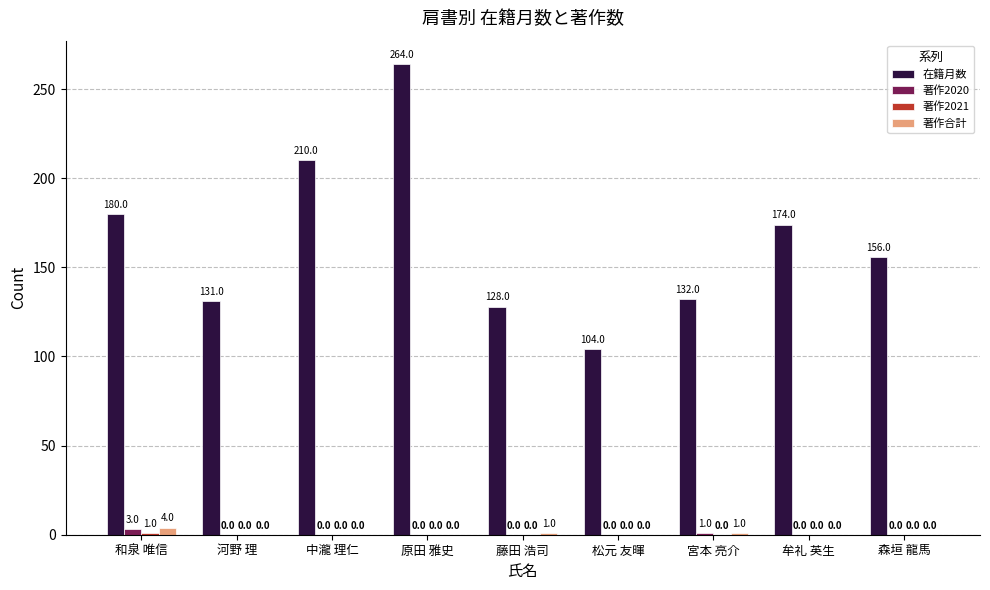

Which category has the highest value in the 著作2020 series?

和泉 唯信